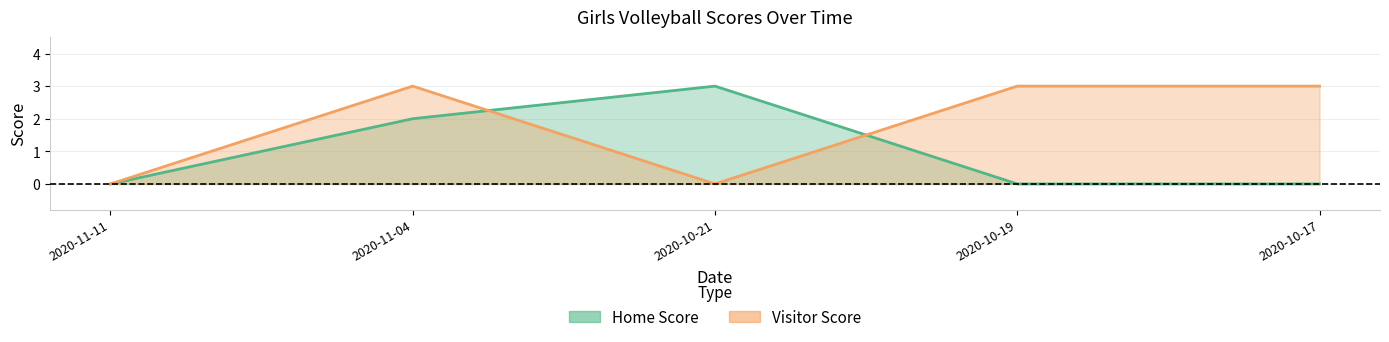

Rank the series at 2020-11-11 from lowest to highest value.

Home Score, Visitor Score